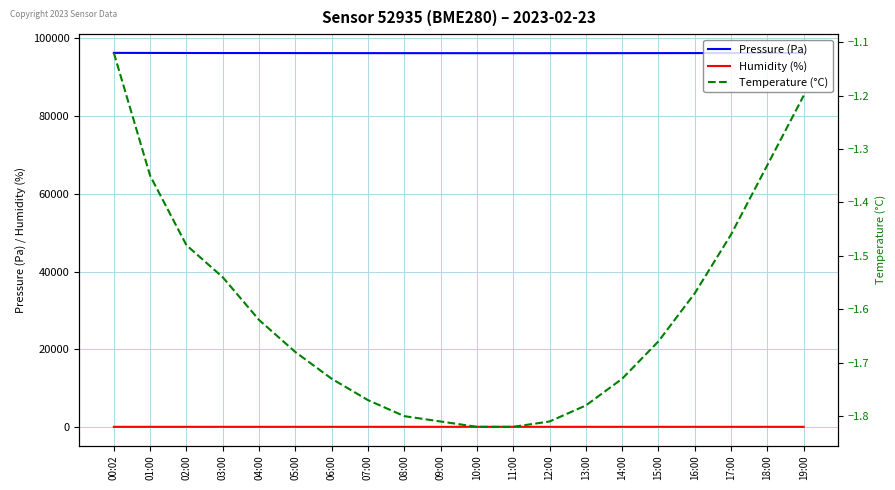

What is the difference between the Humidity (%) values at 01:00 and 11:00?

2.5